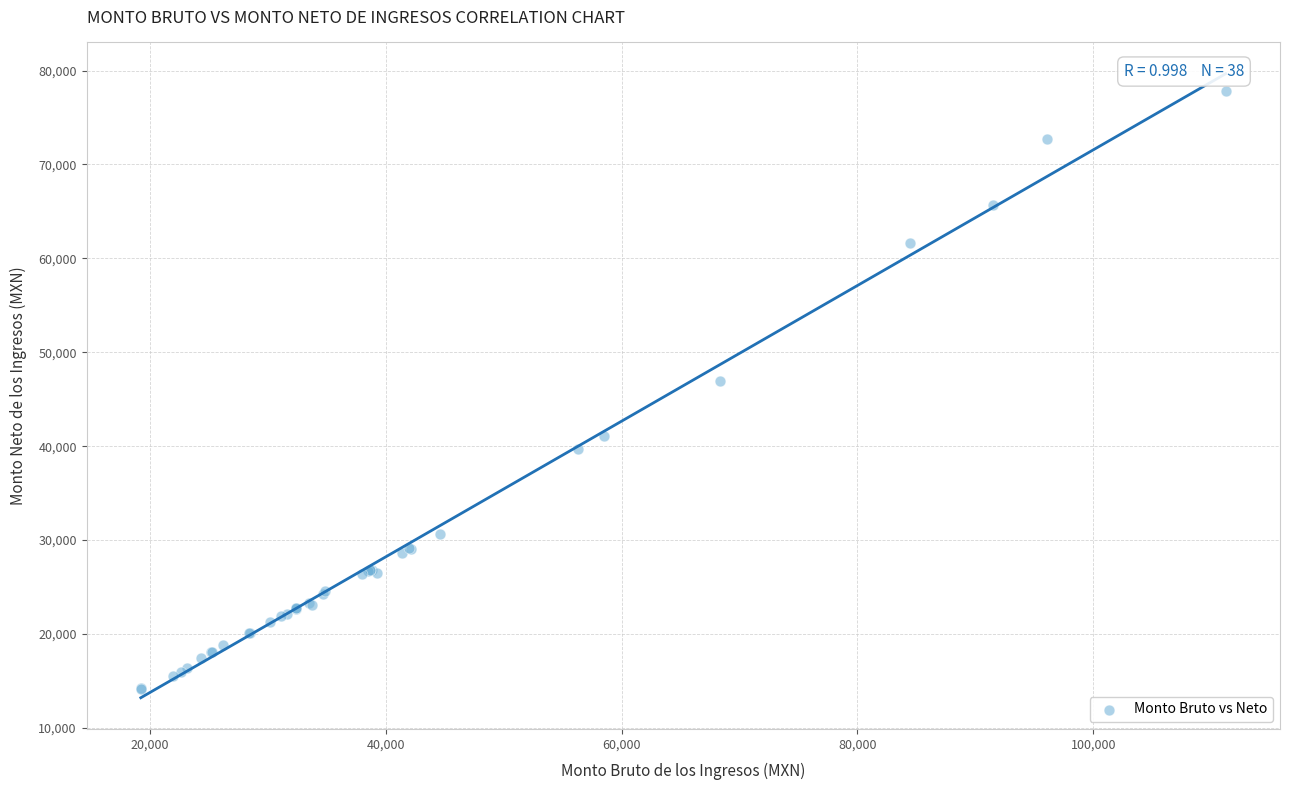

What Y value in the scatter plot is closest to 45996?

46907.1